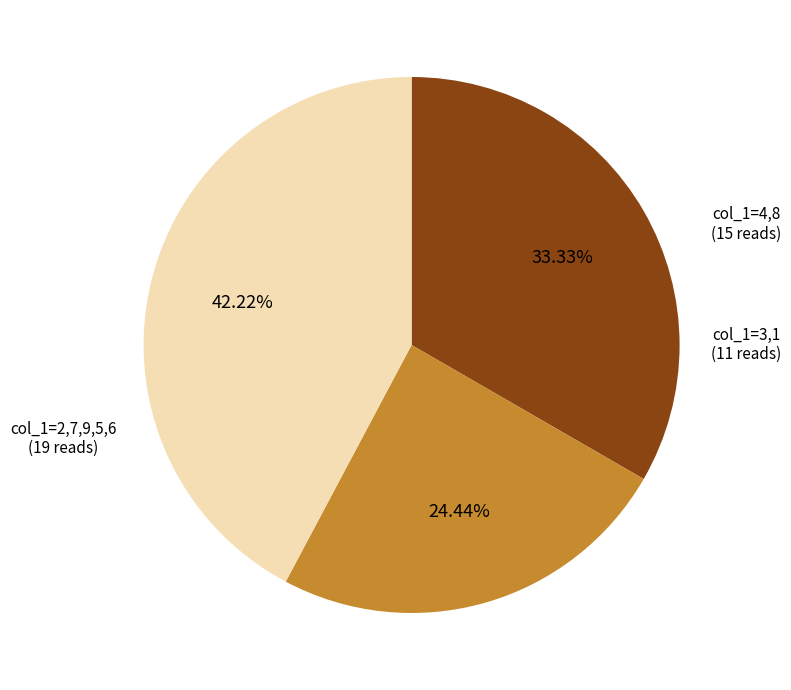

Is there a majority slice in this chart?

No